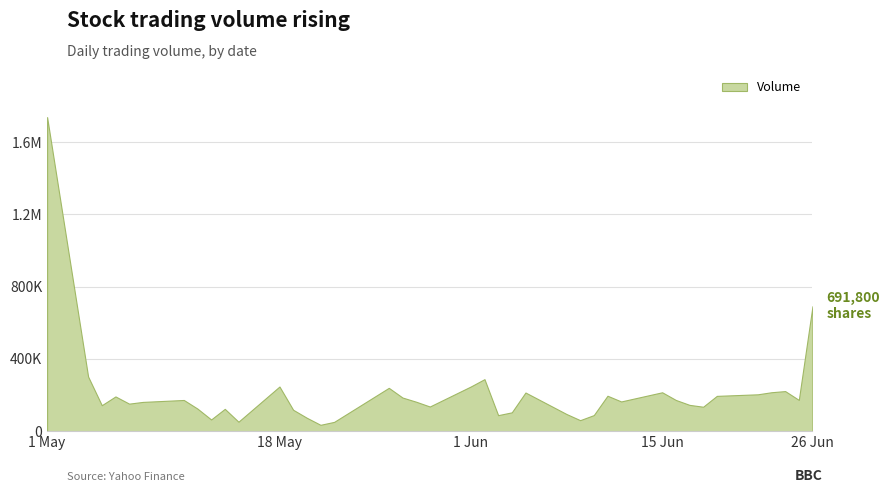

What is the maximum value shown in the chart?

1738700